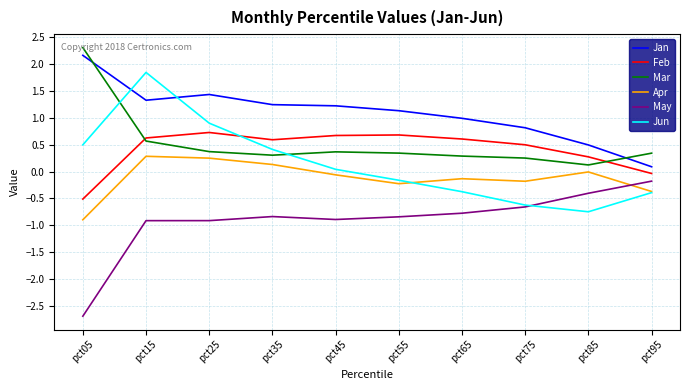

Which category has the lowest value in the May series?

pct05